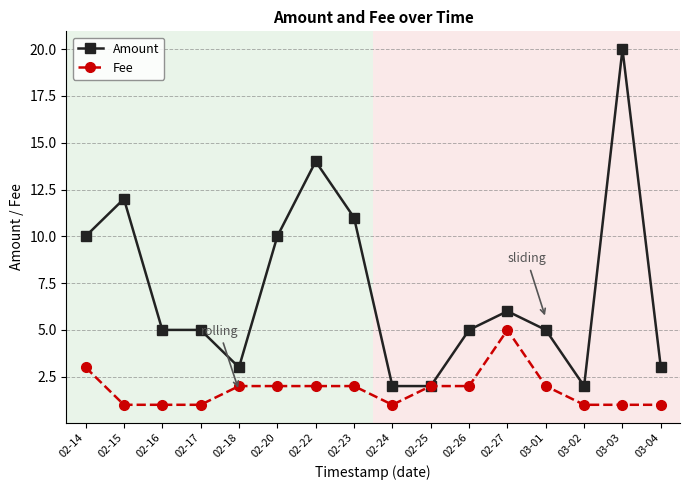

Where is the first local maximum for Amount?

02-15